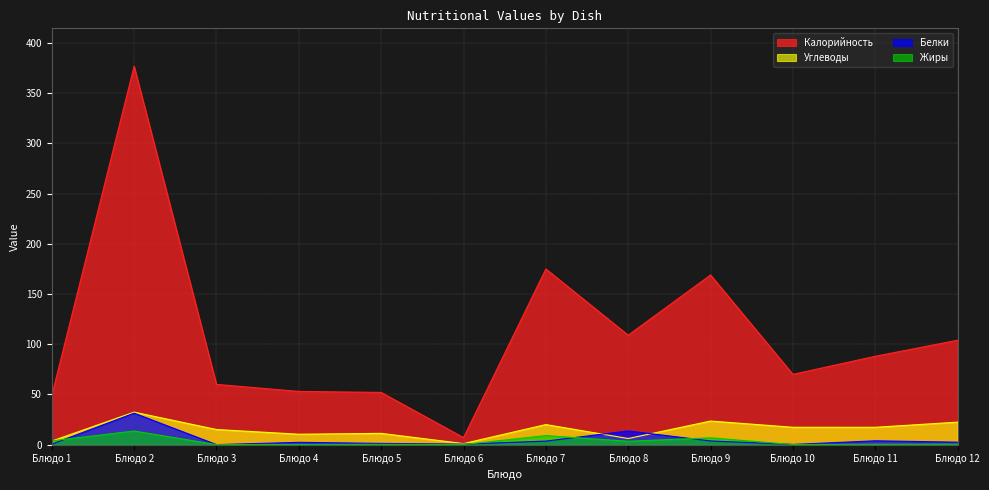

Which series ends up on top after the final intersection of Белки and Жиры?

Белки